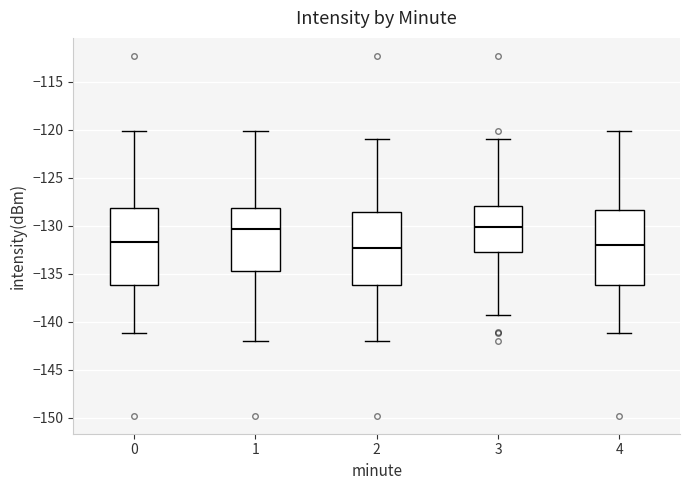

Reading left to right, read every box against the y-axis: the position of its median line, the range the box covers, and the ends of its whiskers. The values are not printed on the chart, so give them approximately, as read against the axis.

0: median -131.5, box -136.0 to -128.0, whiskers -141.0 to -120.0
1: median -130.5, box -134.5 to -128.0, whiskers -142.0 to -120.0
2: median -132.5, box -136.0 to -128.5, whiskers -142.0 to -121.0
3: median -130.0, box -132.5 to -128.0, whiskers -139.5 to -121.0
4: median -132.0, box -136.0 to -128.5, whiskers -141.0 to -120.0